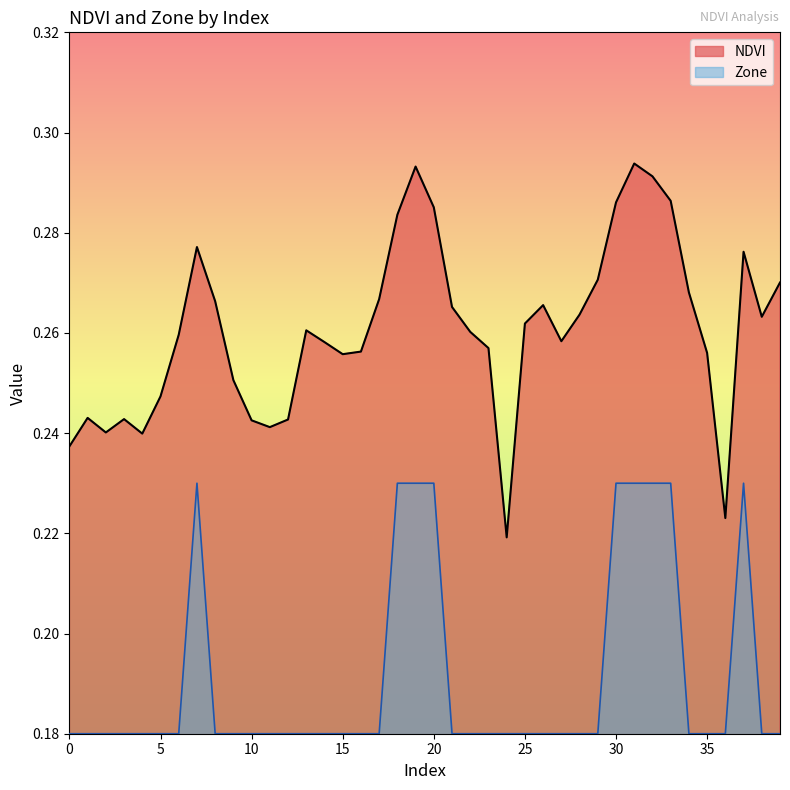

What is the average value of the NDVI series?

0.3